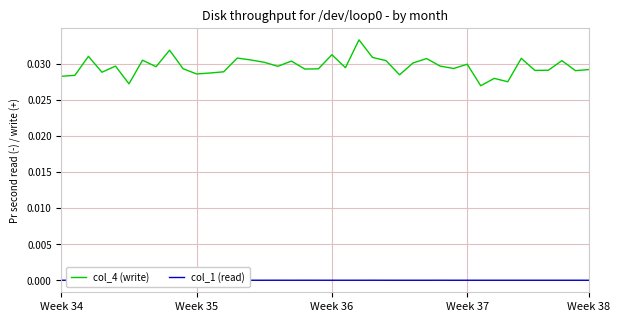

What are all the series names shown in the legend?

col_4 (write), col_1 (read)